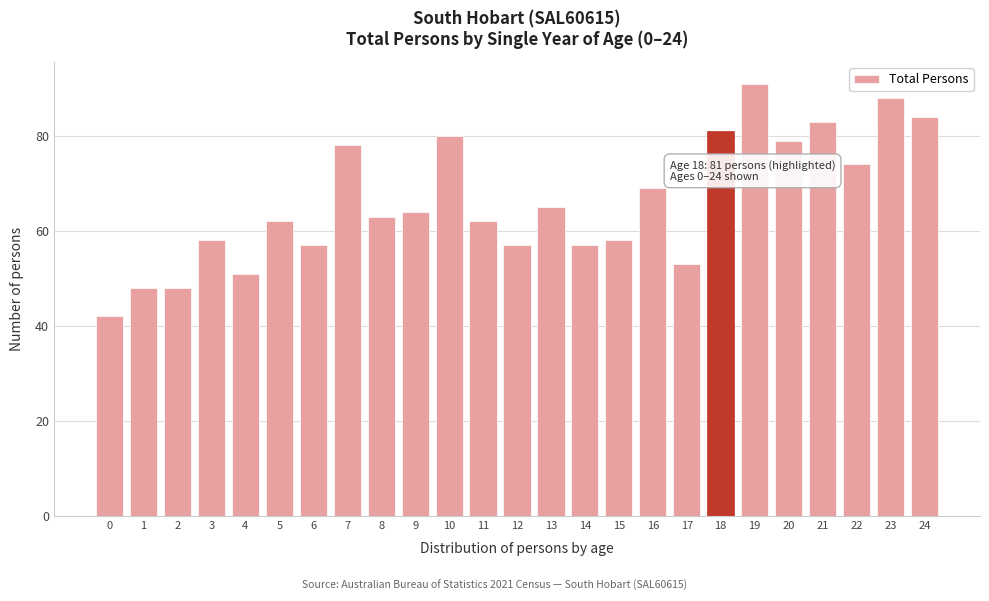

Reading left to right, extract all data points from this chart.

42	48	48	58	51	62	57	78	63	64	80	62	57	65	57	58	69	53	81	91	79	83	74	88	84